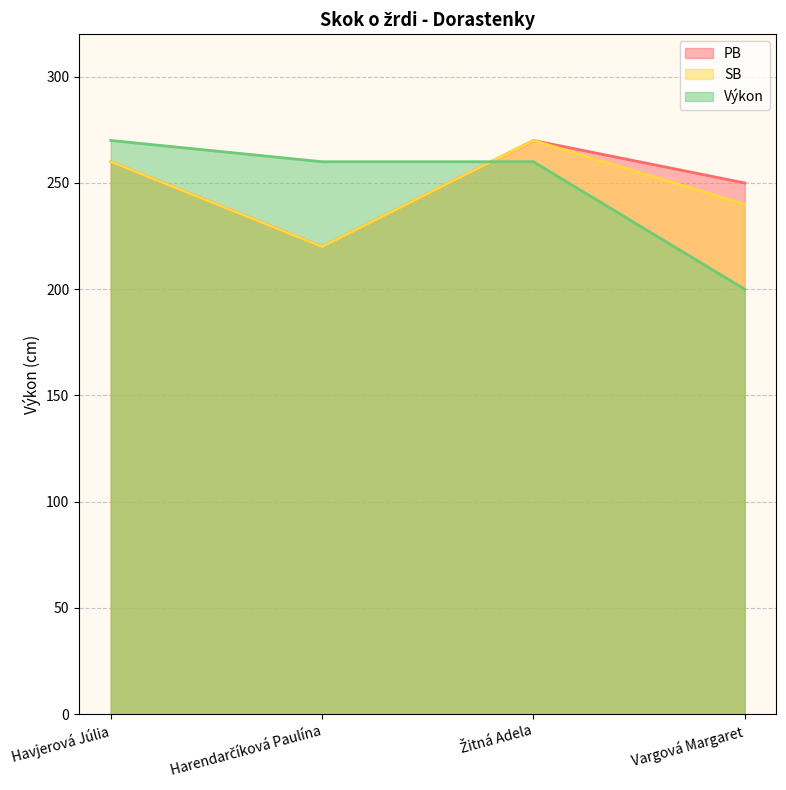

What is the lowest value of the SB series?

220